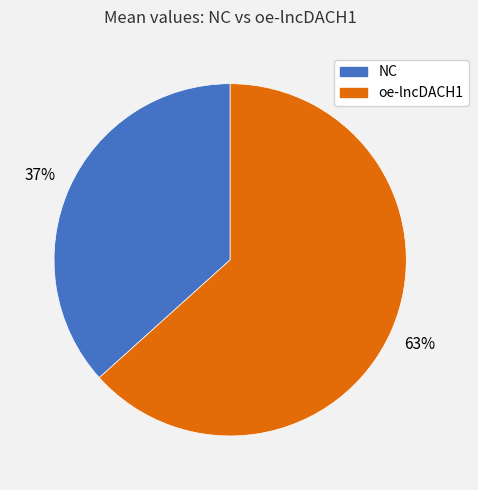

To the nearest percent, what portion does NC represent?

37%